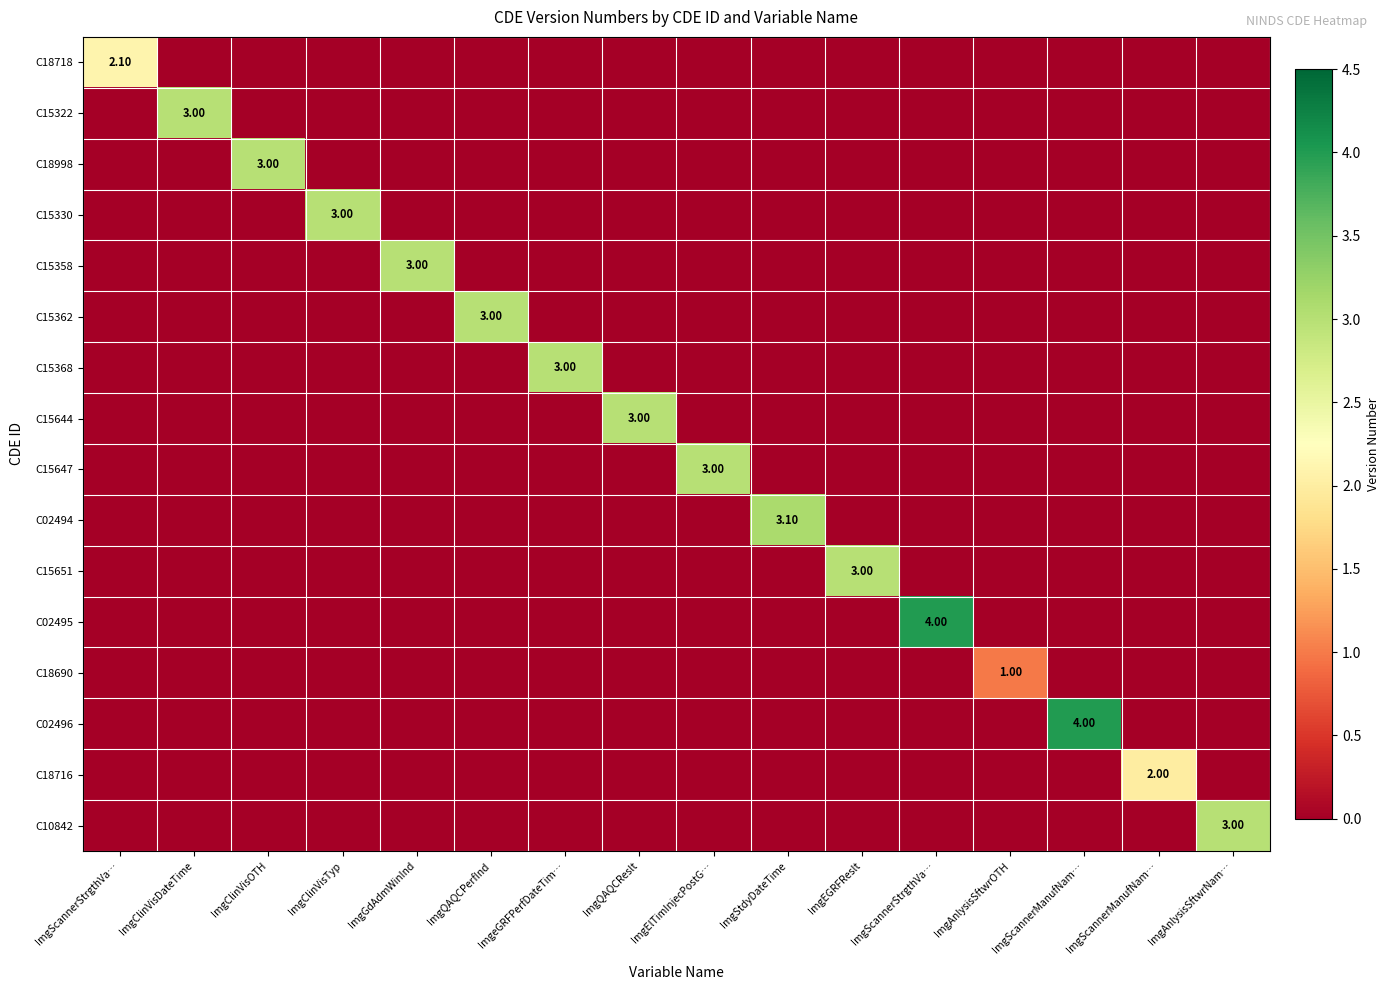

Which series has the largest range (max minus min)?

C02495